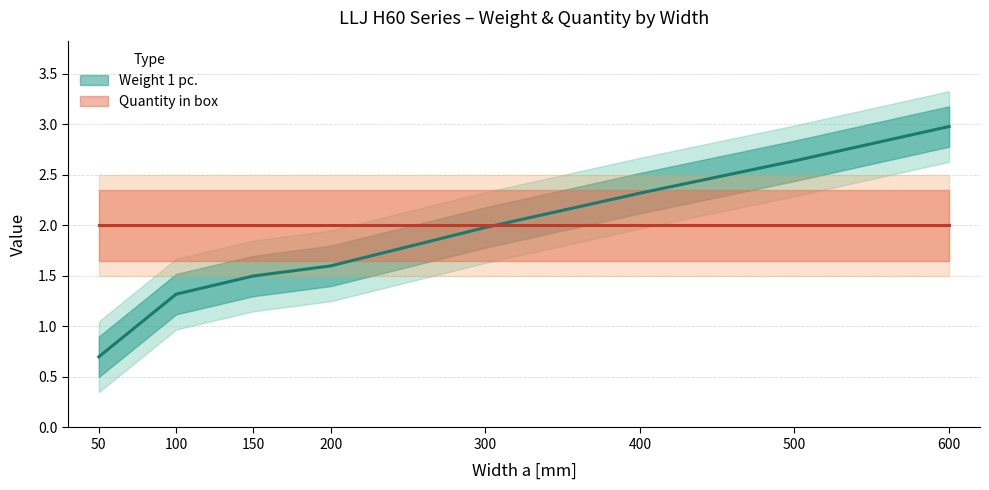

Does the chart have visible grid lines?

Yes